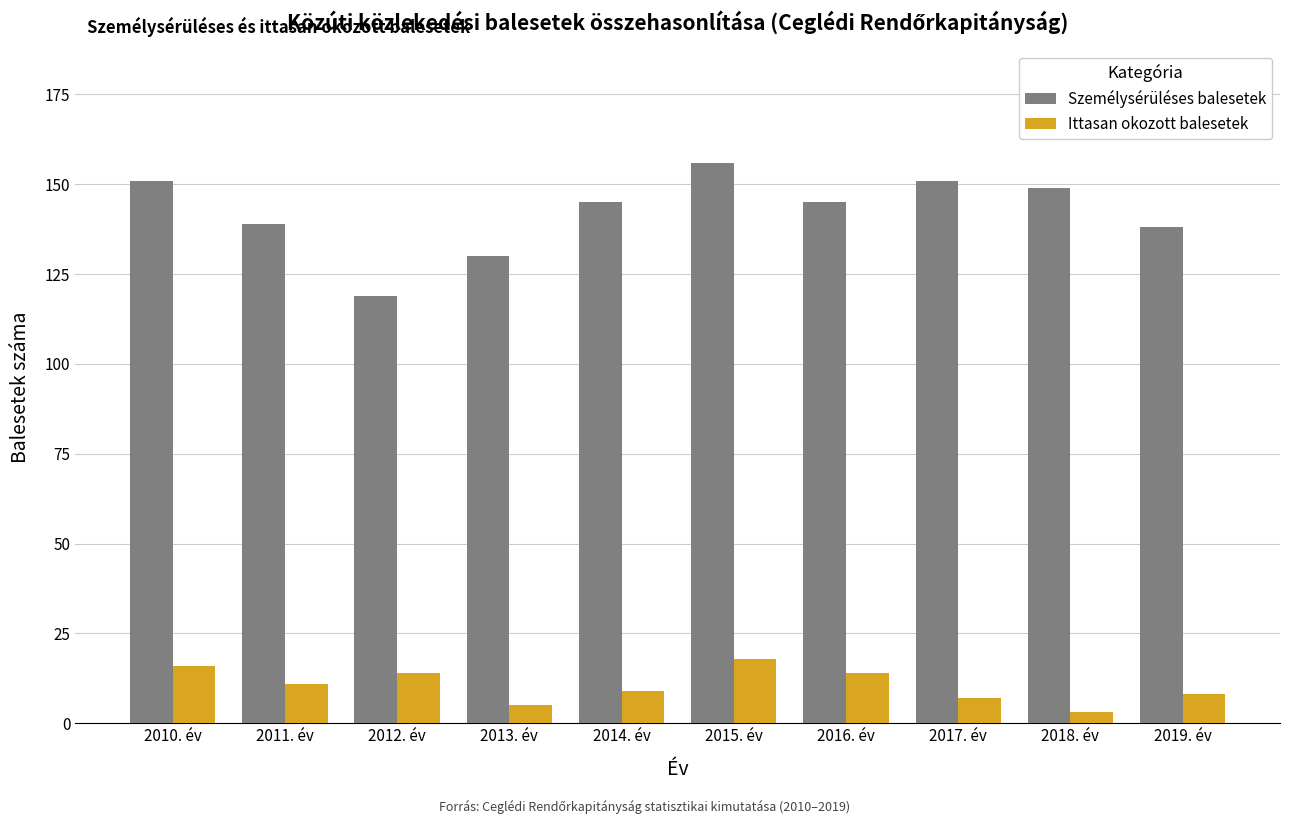

Reading left to right, extract all data points from this chart.

Személysérüléses balesetek: 151	139	119	130	145	156	145	151	149	138
Ittasan okozott balesetek: 16	11	14	5	9	18	14	7	3	8